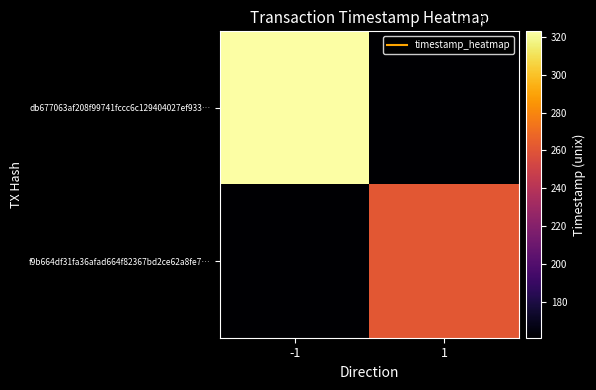

What is the spread (max minus min) of values at -1?

1536569262